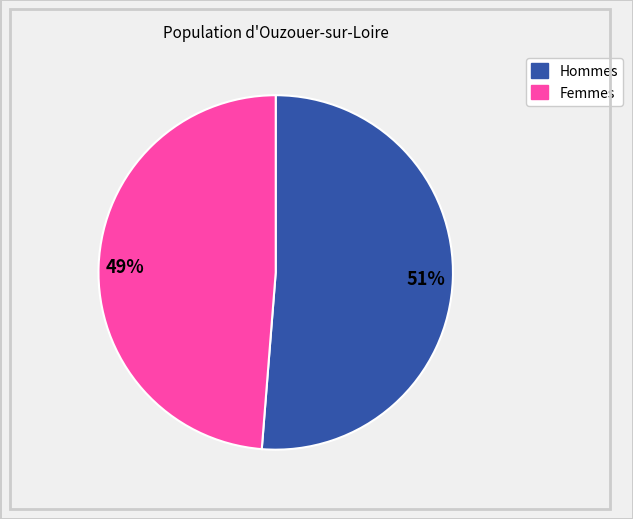

To the nearest percent, what is the average slice percentage?

50%